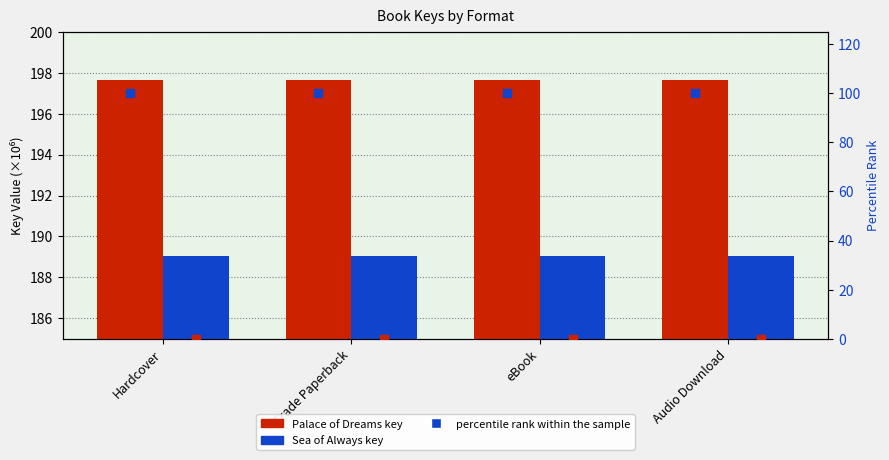

At how many categories does at least one series exceed 13?

4